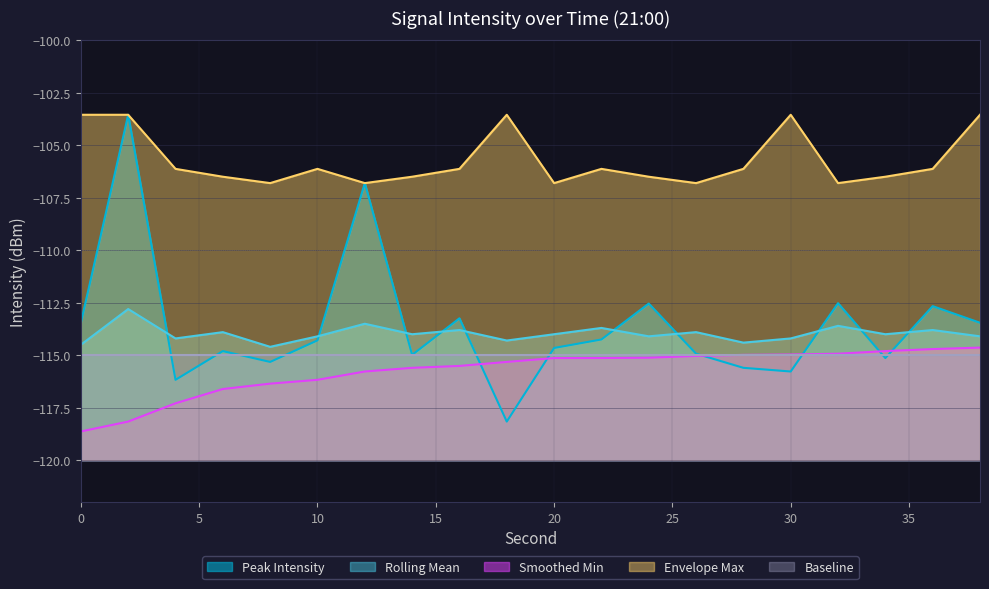

What is the minimum value shown in the chart?

-118.6